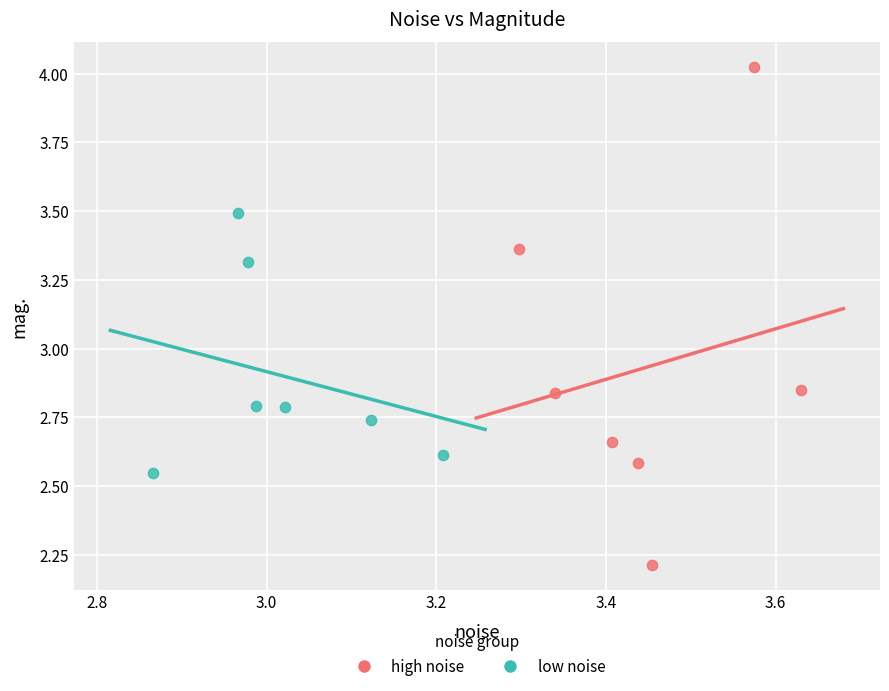

What are all the series names shown in the legend?

high noise, low noise